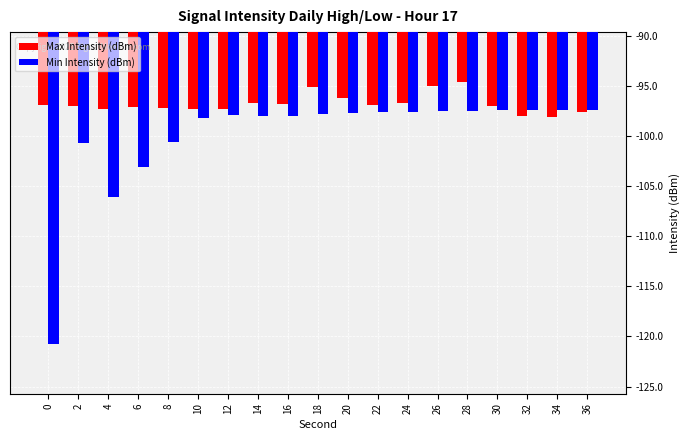

What are all the series names shown in the legend?

Max Intensity (dBm), Min Intensity (dBm)